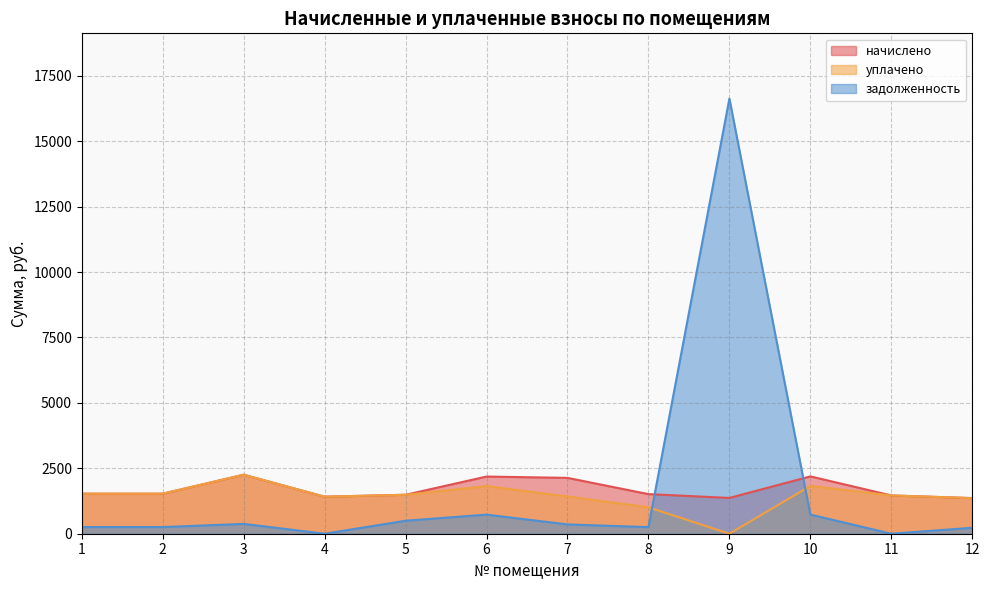

How many lines are shown in the chart?

3